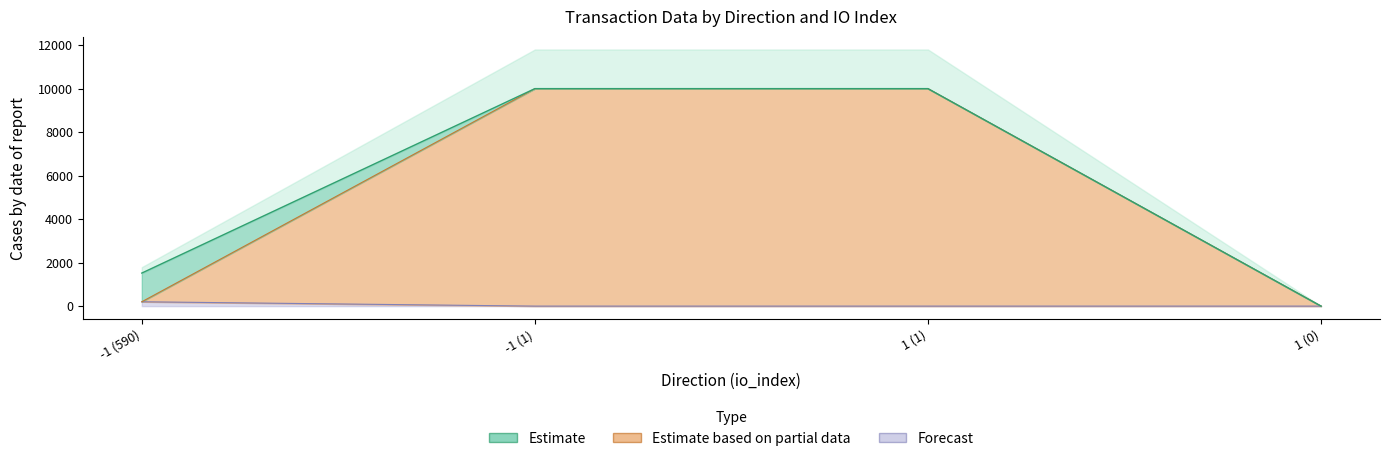

What is the difference between the Estimate based on partial data values at 1 (1) and 1 (0)?

10000.0